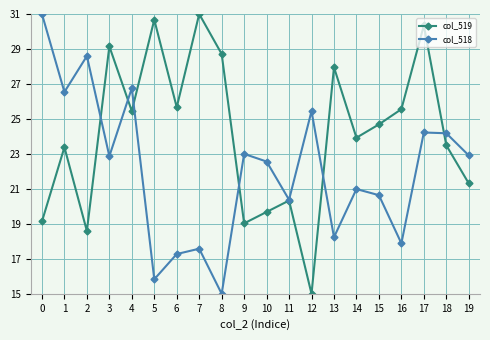

The col_519 series shows 13.7 at 6. True or false?

False